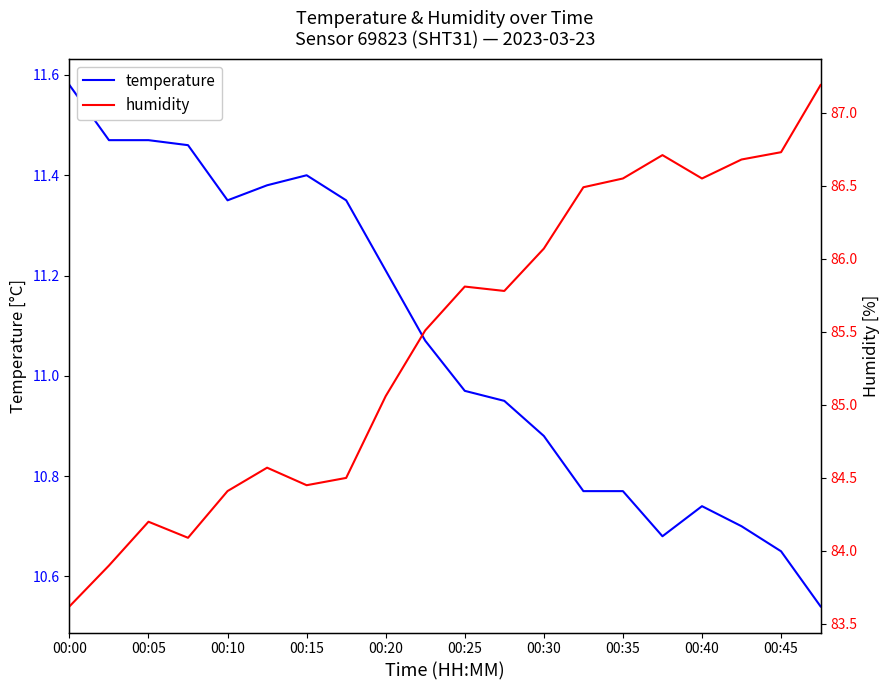

What is the maximum value for temperature?

11.6